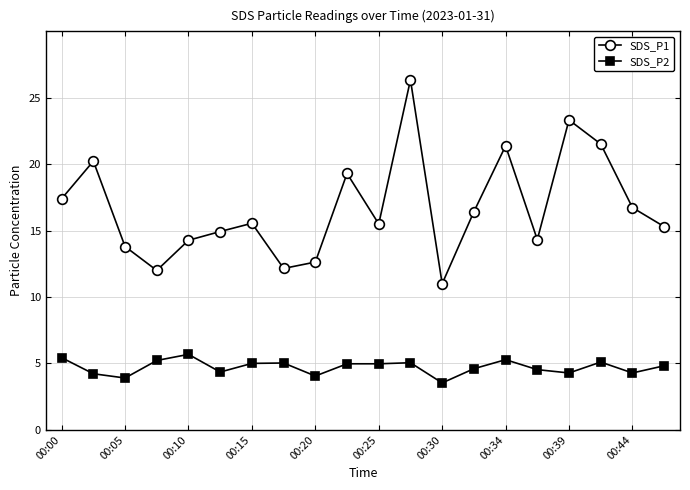

True or false: SDS_P1 and SDS_P2 intersect in this chart.

False